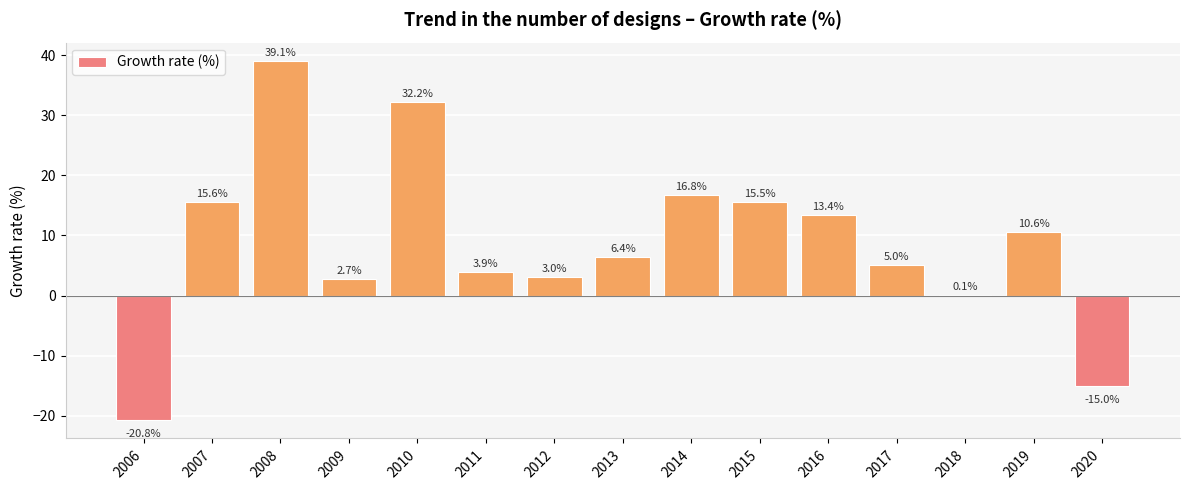

What is the approximate value at 2007?

15.6